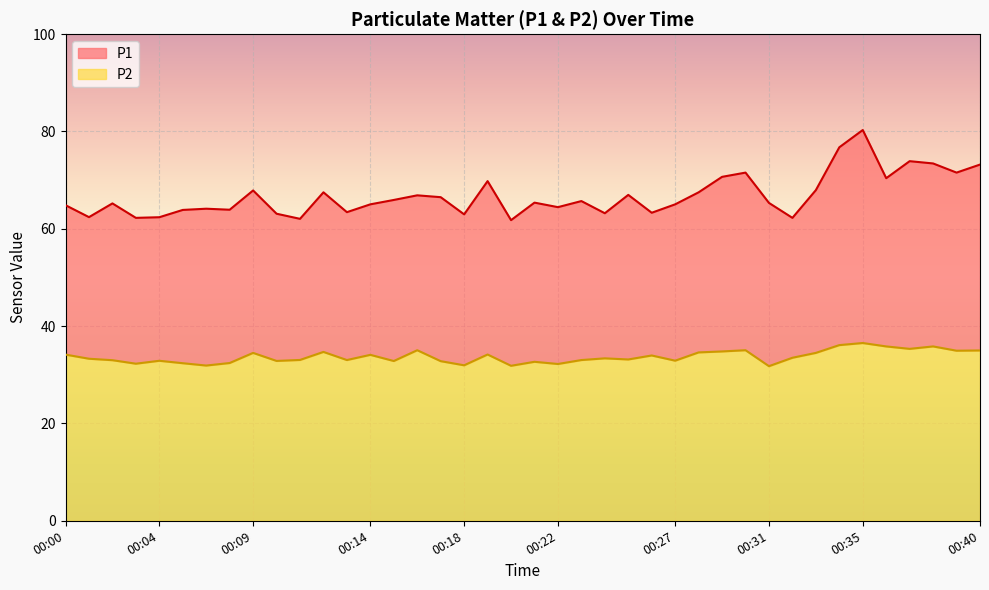

At 00:20, list the series in order from smallest to largest.

P2, P1